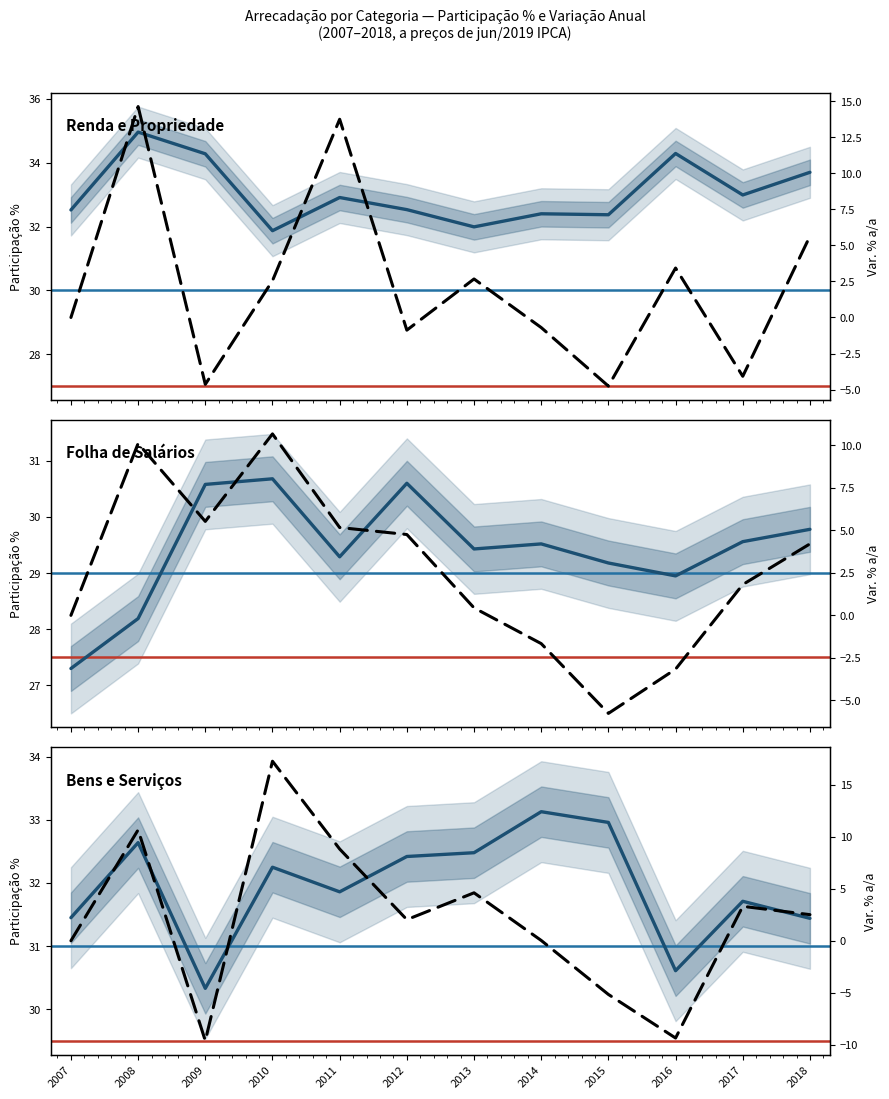

What is the difference between the second highest and minimum values in the Bens e Serviços (Var.%) series?

20.3